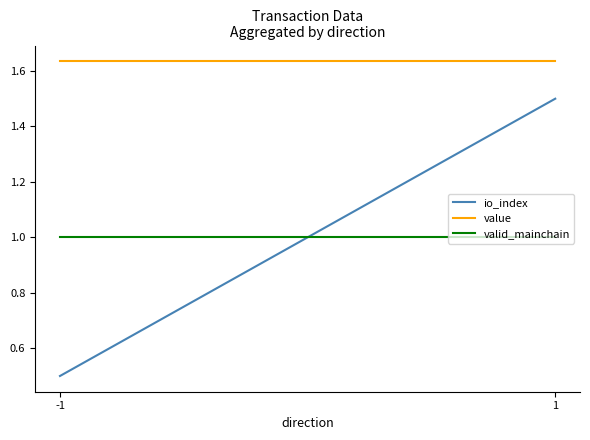

Reading left to right, what are all the values shown in this chart?

io_index: 0.5	1.5
value: 1.6	1.6
valid_mainchain: 1.0	1.0